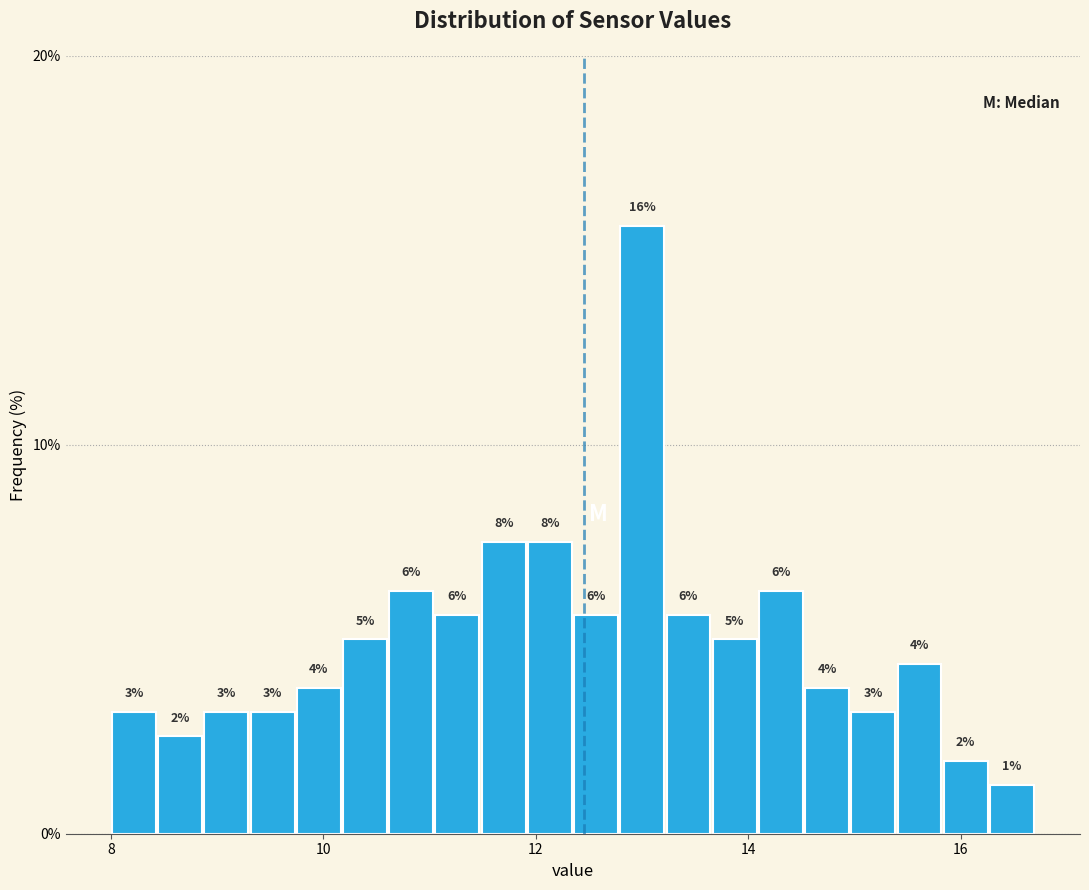

Read against the x-axis, roughly where is the centre of the tallest bar?

13.0